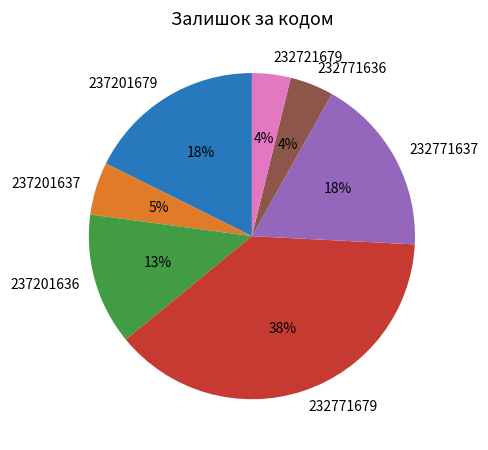

Is the sum of 237201636 and 232771679 greater than half?

Yes